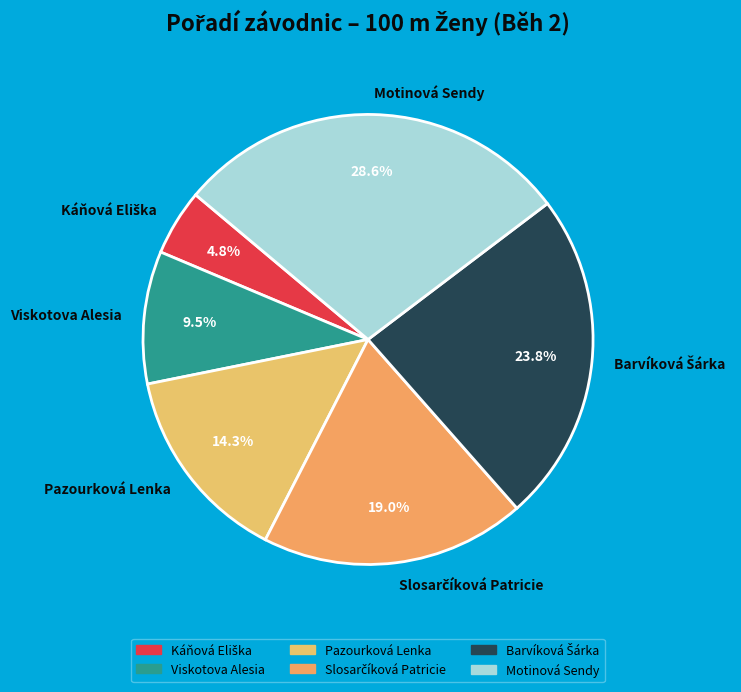

Which has a higher value, Motinová Sendy or Viskotova Alesia?

Motinová Sendy